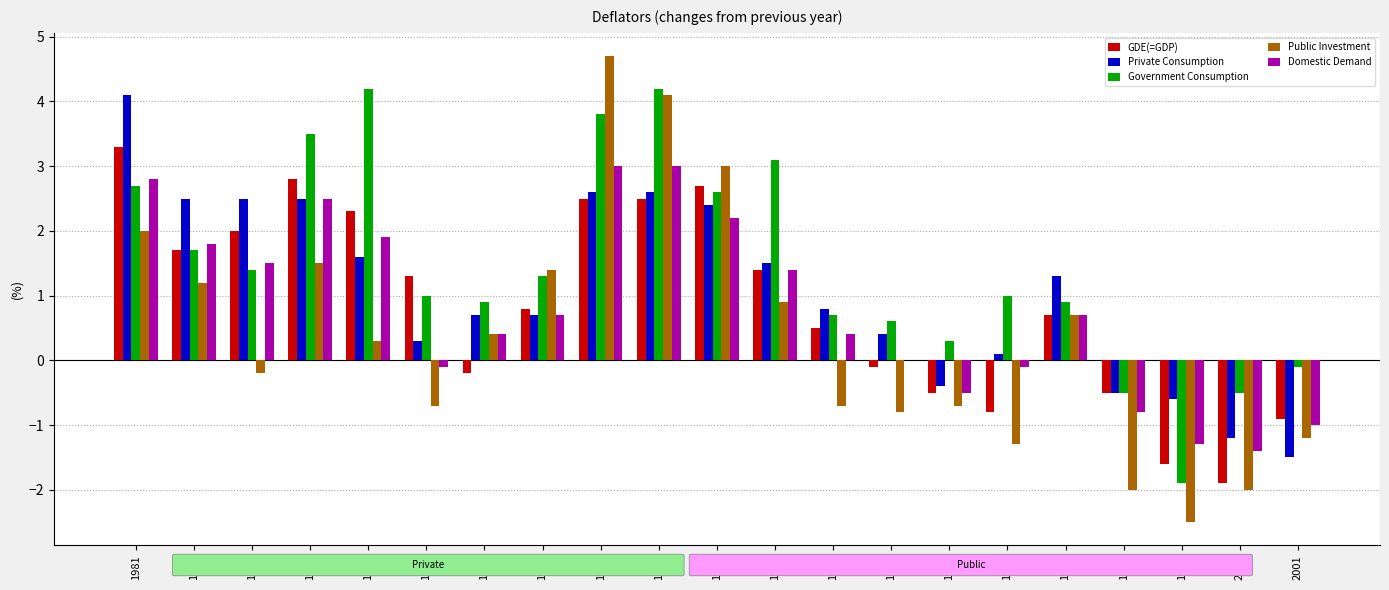

Reading left to right, what are all the values shown in this chart?

GDE(=GDP): 3.3	1.7	2.0	2.8	2.3	1.3	-0.2	0.8	2.5	2.5	2.7	1.4	0.5	-0.1	-0.5	-0.8	0.7	-0.5	-1.6	-1.9	-0.9
Private Consumption: 4.1	2.5	2.5	2.5	1.6	0.3	0.7	0.7	2.6	2.6	2.4	1.5	0.8	0.4	-0.4	0.1	1.3	-0.5	-0.6	-1.2	-1.5
Government Consumption: 2.7	1.7	1.4	3.5	4.2	1.0	0.9	1.3	3.8	4.2	2.6	3.1	0.7	0.6	0.3	1.0	0.9	-0.5	-1.9	-0.5	-0.1
Public Investment: 2.0	1.2	-0.2	1.5	0.3	-0.7	0.4	1.4	4.7	4.1	3.0	0.9	-0.7	-0.8	-0.7	-1.3	0.7	-2.0	-2.5	-2.0	-1.2
Domestic Demand: 2.8	1.8	1.5	2.5	1.9	-0.1	0.4	0.7	3.0	3.0	2.2	1.4	0.4	0.0	-0.5	-0.1	0.7	-0.8	-1.3	-1.4	-1.0